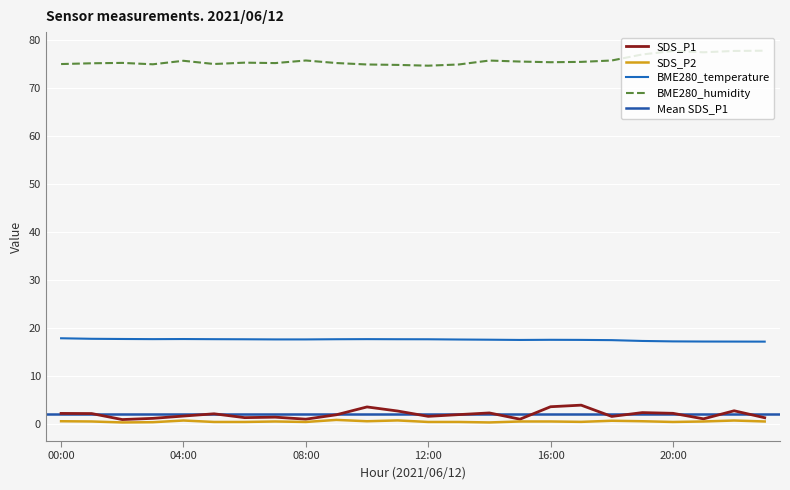

Reading left to right, extract all data points from this chart.

SDS_P1: 00:00=2.3	01:00=2.2	02:00=1.0	03:00=1.2	04:00=1.7	05:00=2.2	06:00=1.4	07:00=1.5	08:00=1.1	09:00=2.0	10:00=3.6	11:00=2.8	12:00=1.7	13:00=2.0	14:00=2.4	15:00=1.1	16:00=3.7	17:00=4.0	18:00=1.6	19:00=2.5	20:00=2.3	21:00=1.1	22:00=2.8	23:00=1.4
SDS_P2: 00:00=0.7	01:00=0.6	02:00=0.4	03:00=0.5	04:00=0.8	05:00=0.5	06:00=0.5	07:00=0.6	08:00=0.5	09:00=0.9	10:00=0.7	11:00=0.8	12:00=0.5	13:00=0.5	14:00=0.4	15:00=0.6	16:00=0.6	17:00=0.5	18:00=0.8	19:00=0.7	20:00=0.5	21:00=0.6	22:00=0.8	23:00=0.6
BME280_temperature: 00:00=17.9	01:00=17.8	02:00=17.8	03:00=17.8	04:00=17.8	05:00=17.7	06:00=17.7	07:00=17.7	08:00=17.7	09:00=17.7	10:00=17.8	11:00=17.7	12:00=17.7	13:00=17.7	14:00=17.6	15:00=17.6	16:00=17.6	17:00=17.6	18:00=17.5	19:00=17.4	20:00=17.3	21:00=17.2	22:00=17.2	23:00=17.2
BME280_humidity: 00:00=75.0	01:00=75.2	02:00=75.3	03:00=75.0	04:00=75.7	05:00=75.0	06:00=75.3	07:00=75.2	08:00=75.8	09:00=75.2	10:00=75.0	11:00=74.9	12:00=74.7	13:00=75.0	14:00=75.8	15:00=75.6	16:00=75.4	17:00=75.5	18:00=75.8	19:00=77.0	20:00=77.8	21:00=77.5	22:00=77.8	23:00=77.8